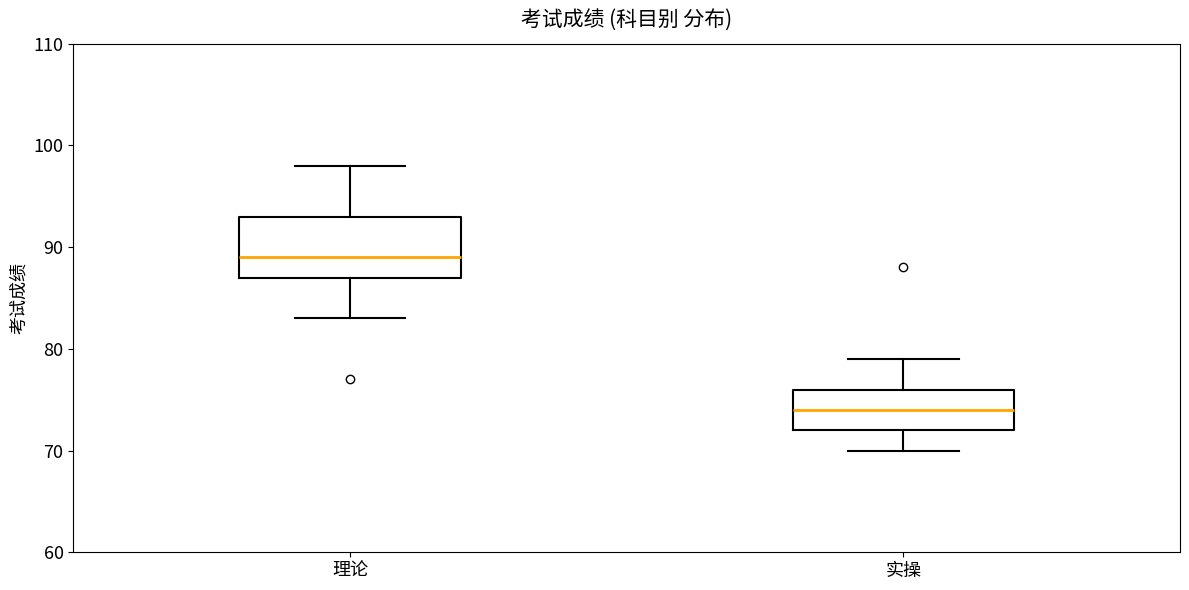

Comparing the boxes themselves (not the whiskers), which one is the tallest?

理论